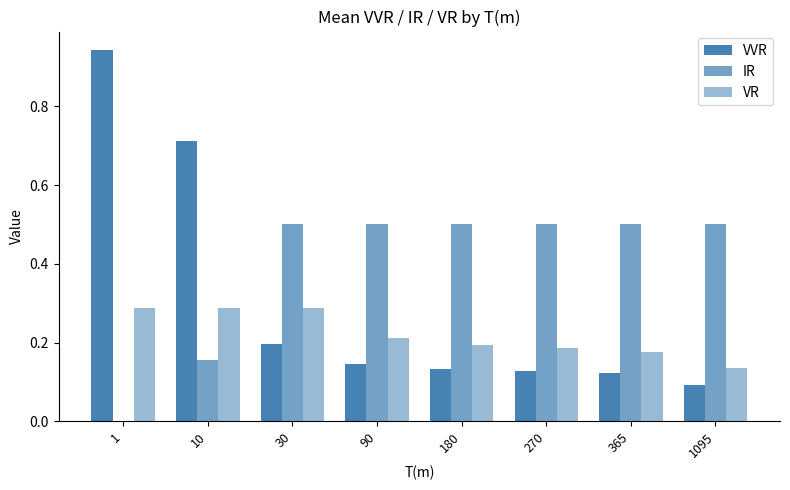

Is it true that IR equals 0.5 at 90?

True